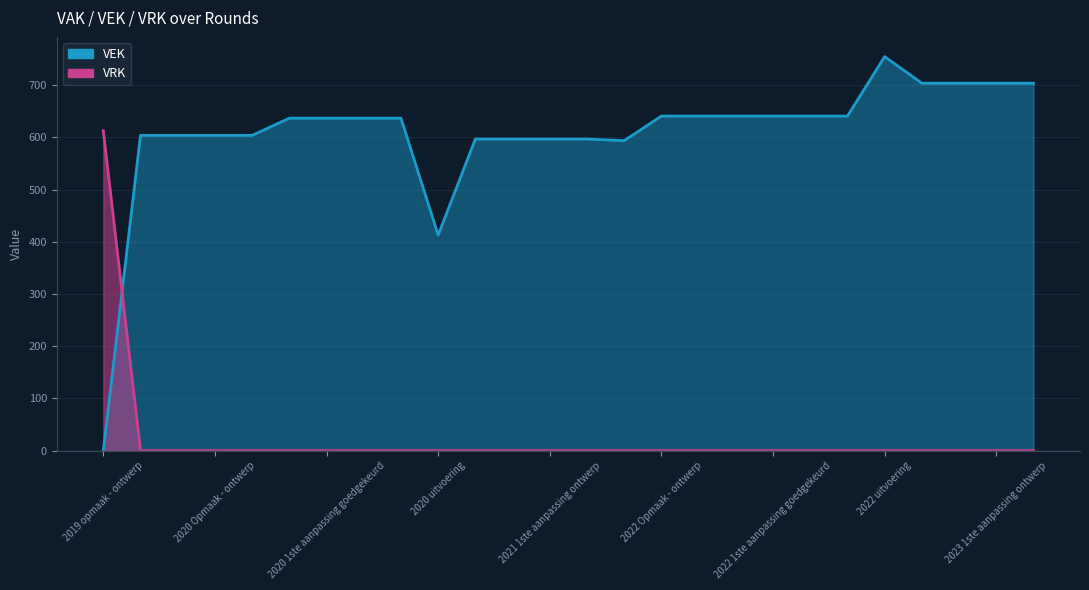

Reading left to right, extract all data points from this chart.

VEK: 2019 opmaak - ontwerp=0	2019 1ste aanpassing - ontwerp=604	2019 1ste aanpassing goedgekeurd=604	2020 Opmaak - ontwerp=604	2020 Opmaak - goedgekeurd=604	2020 1ste aanpassing ontwerp=637	2020 1ste aanpassing goedgekeurd=637	2020 2de aanpassing - ontwerp=637	2020 2de aanpassing goedgekeurd=637	2020 uitvoering=413	2021 Opmaak - ontwerp=597	2021 Opmaak - goedgekeurd=597	2021 1ste aanpassing ontwerp=597	2021 1ste aanpassing goedgekeurd=597	2021 uitvoering=594	2022 Opmaak - ontwerp=641	2022 Opmaak - goedgekeurd=641	2022 1ste aanpassing ontwerp=641	2022 1ste aanpassing goedgekeurd=641	2022 2de aanpassing ontwerp=641	2022 2de aanpassing goedgekeurd=641	2022 uitvoering=755	2023 Opmaak - ontwerp=704	2023 Opmaak goedgekeurd=704	2023 1ste aanpassing ontwerp=704	2023 1ste aanpassing goedgekeurd=704
VRK: 2019 opmaak - ontwerp=613	2019 1ste aanpassing - ontwerp=0	2019 1ste aanpassing goedgekeurd=0	2020 Opmaak - ontwerp=0	2020 Opmaak - goedgekeurd=0	2020 1ste aanpassing ontwerp=0	2020 1ste aanpassing goedgekeurd=0	2020 2de aanpassing - ontwerp=0	2020 2de aanpassing goedgekeurd=0	2020 uitvoering=0	2021 Opmaak - ontwerp=0	2021 Opmaak - goedgekeurd=0	2021 1ste aanpassing ontwerp=0	2021 1ste aanpassing goedgekeurd=0	2021 uitvoering=0	2022 Opmaak - ontwerp=0	2022 Opmaak - goedgekeurd=0	2022 1ste aanpassing ontwerp=0	2022 1ste aanpassing goedgekeurd=0	2022 2de aanpassing ontwerp=0	2022 2de aanpassing goedgekeurd=0	2022 uitvoering=0	2023 Opmaak - ontwerp=0	2023 Opmaak goedgekeurd=0	2023 1ste aanpassing ontwerp=0	2023 1ste aanpassing goedgekeurd=0